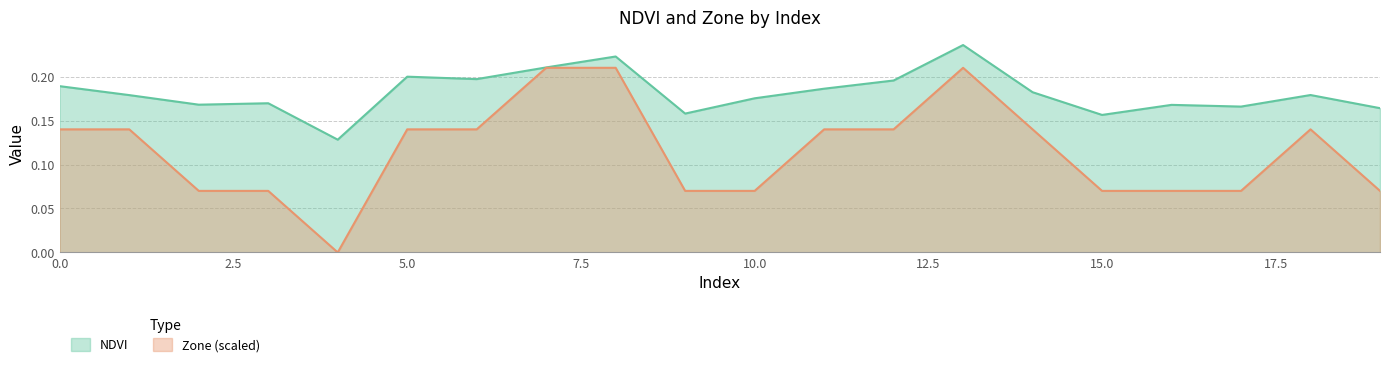

True or false: NDVI and Zone intersect in this chart.

False